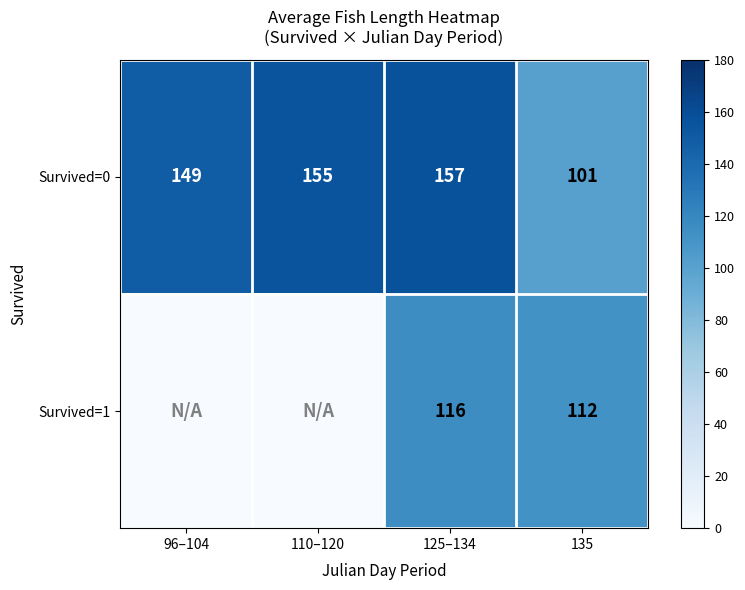

What is the approximate value of Survived=0 at 135, to the nearest 5?

100